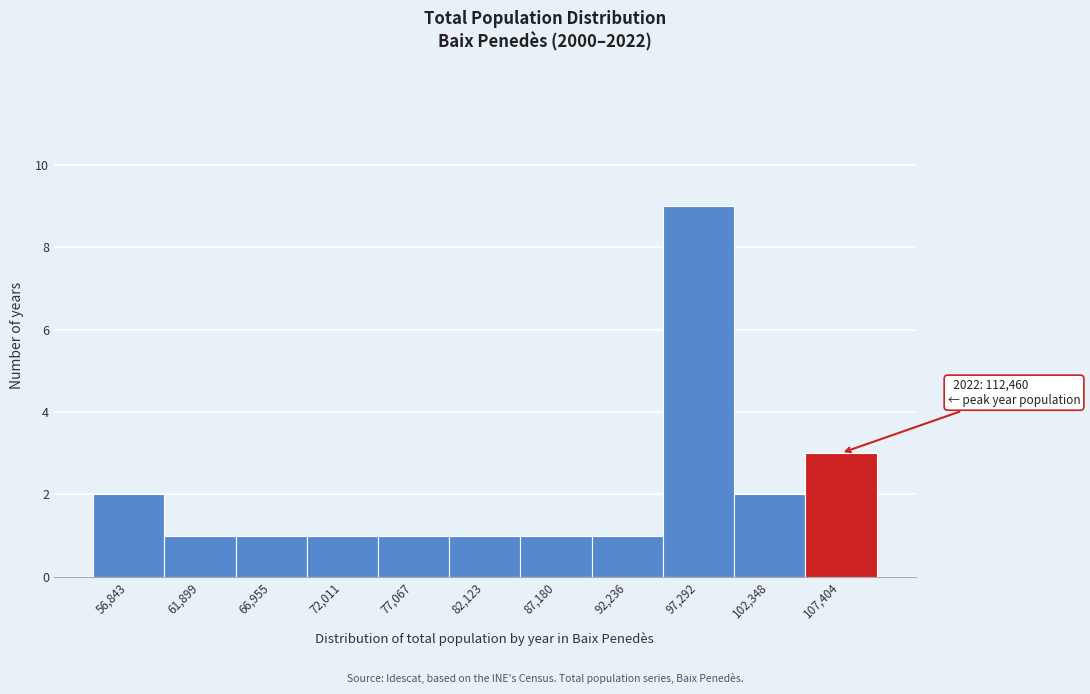

Reading right to left, transcribe all the data shown in this chart.

3	2	9	1	1	1	1	1	1	1	2